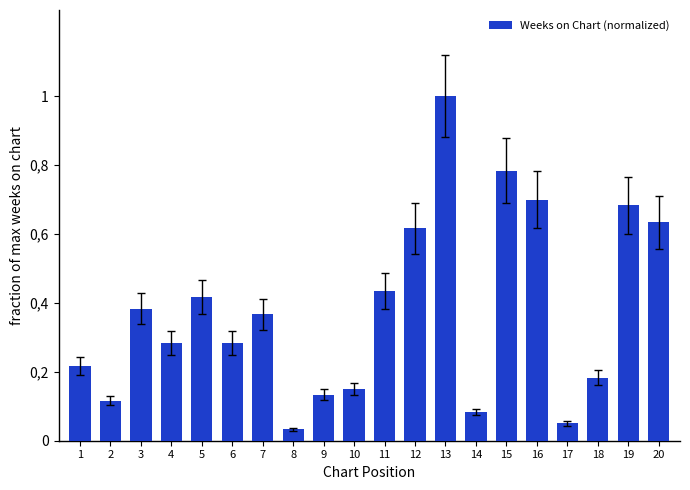

Are the bars horizontal?

No